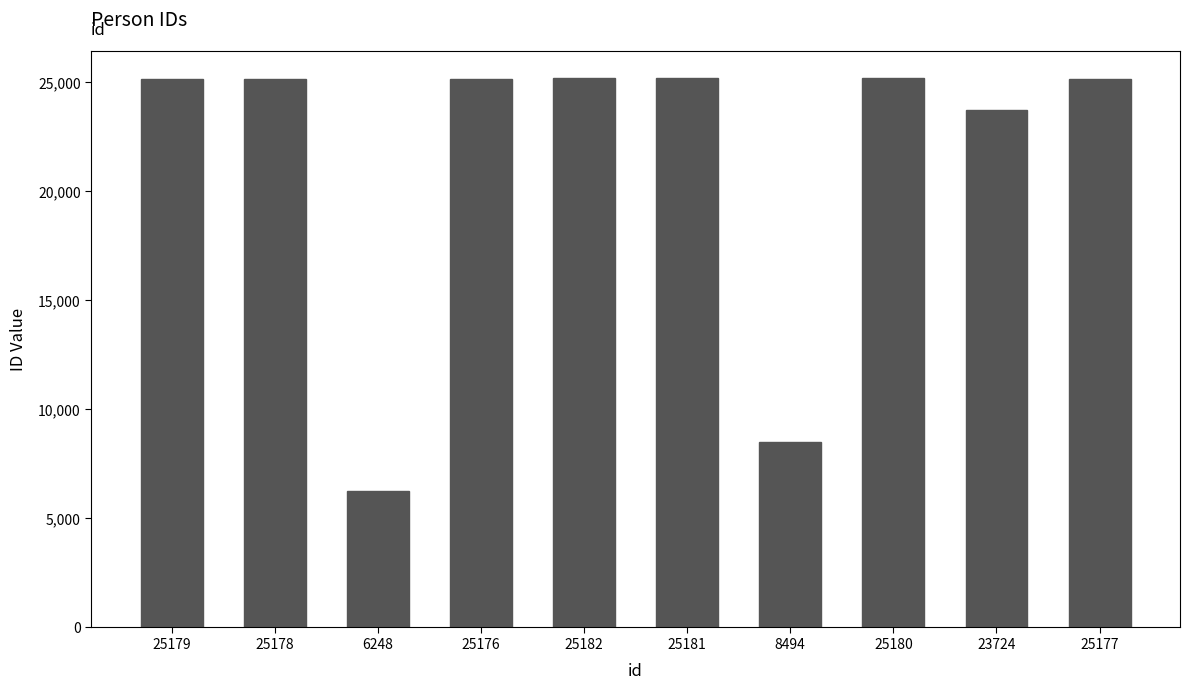

Where is the data nearest to the value 15715?

8494